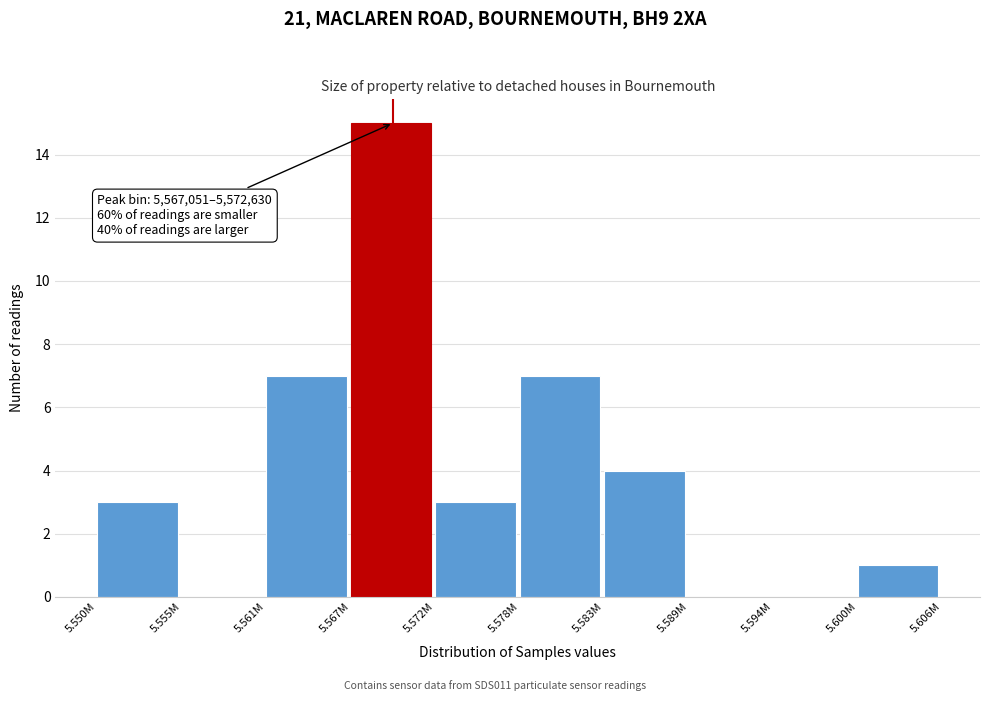

Reading left to right, list all the values displayed in this chart.

5.550M=3	5.555M=0	5.561M=7	5.567M=15	5.572M=3	5.578M=7	5.583M=4	5.589M=0	5.594M=0	5.600M=1